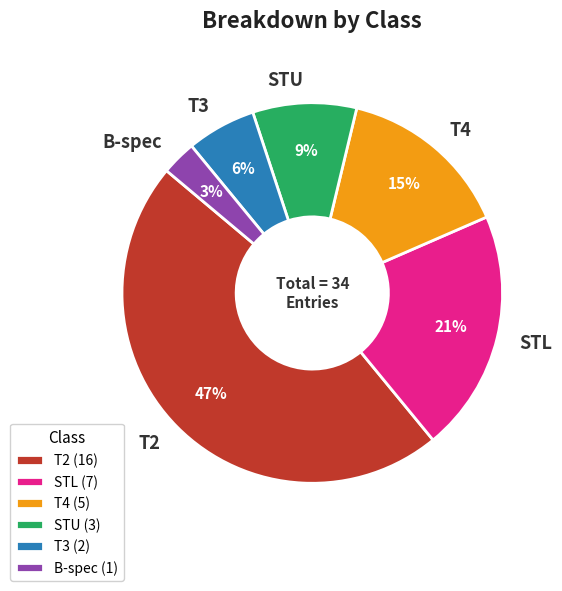

Does T2 represent more than half of the total?

No